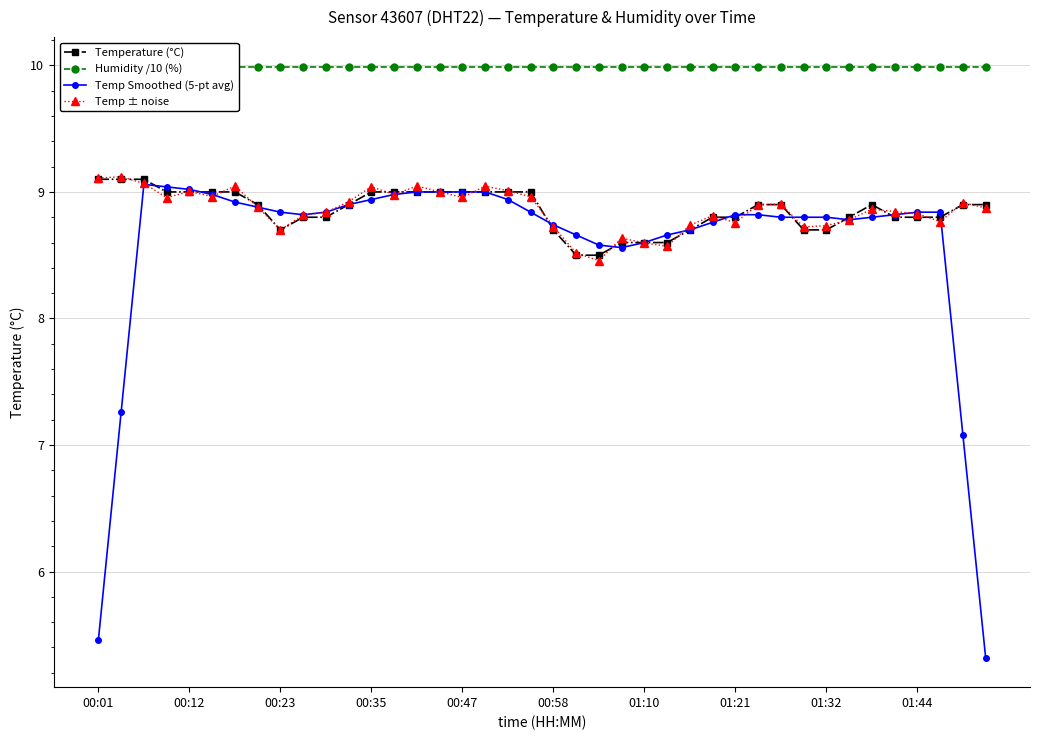

What is the maximum value for Temperature (°C)?

9.1